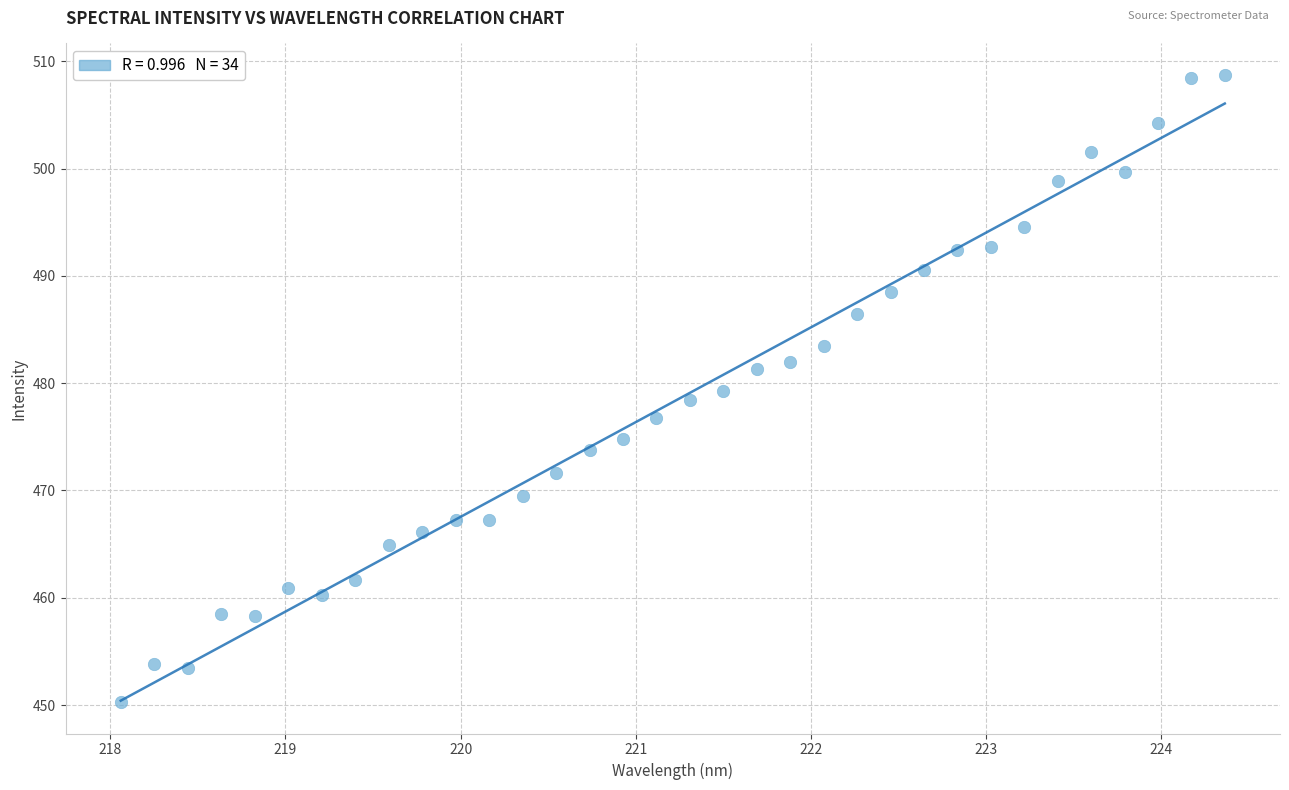

What is the range of Y values (max minus min)?

58.5